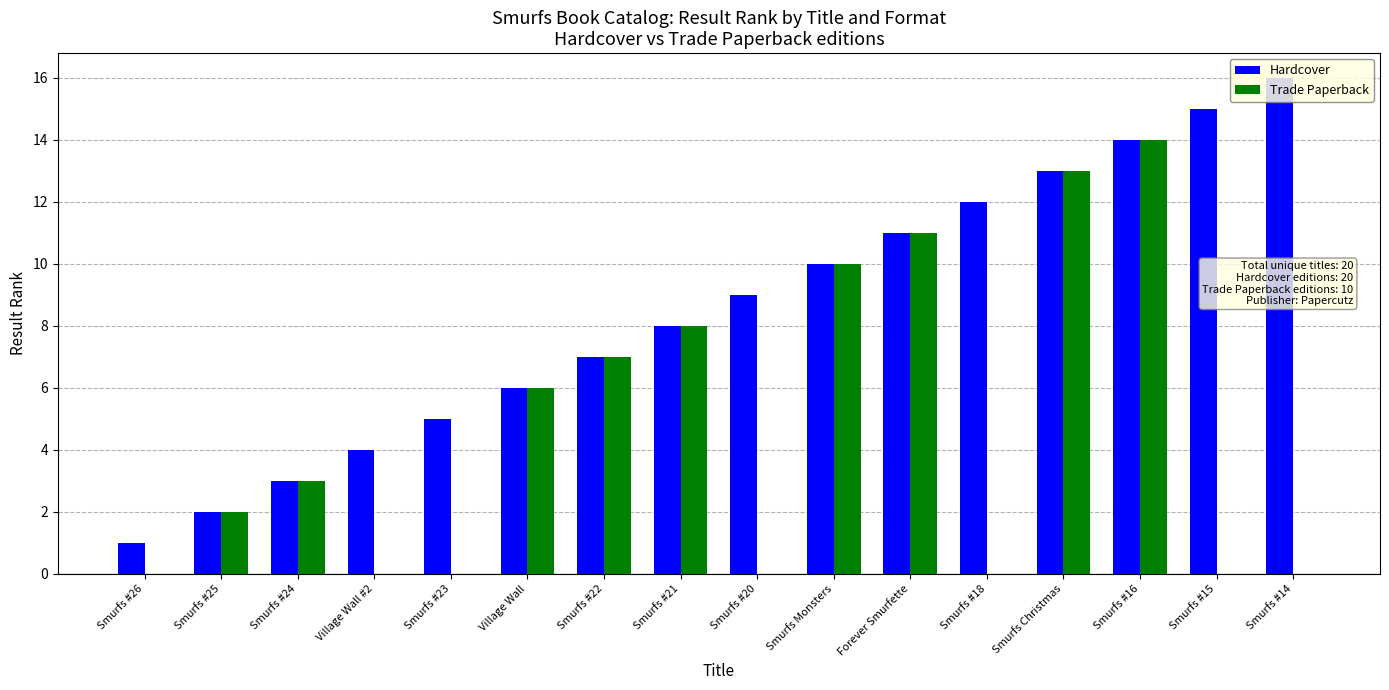

How many data points does each series have?

16